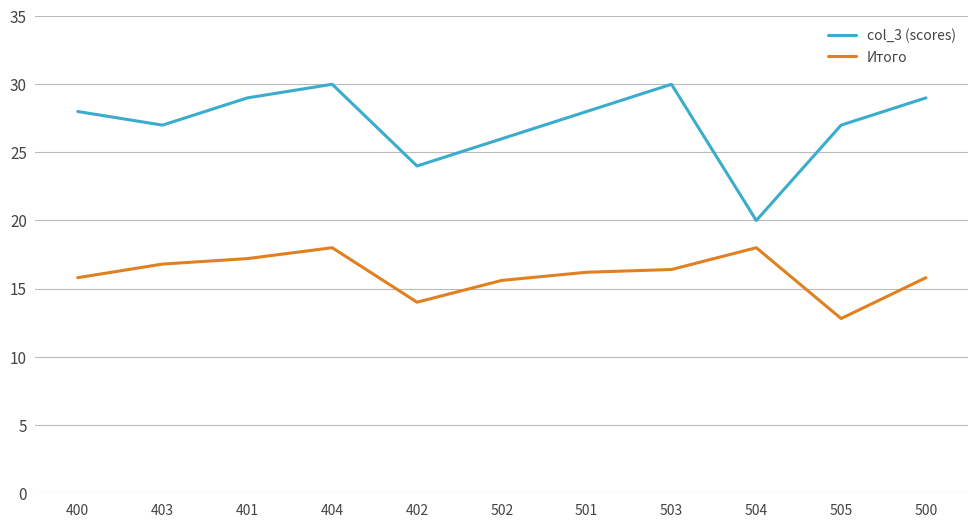

How many lines are shown in the chart?

2